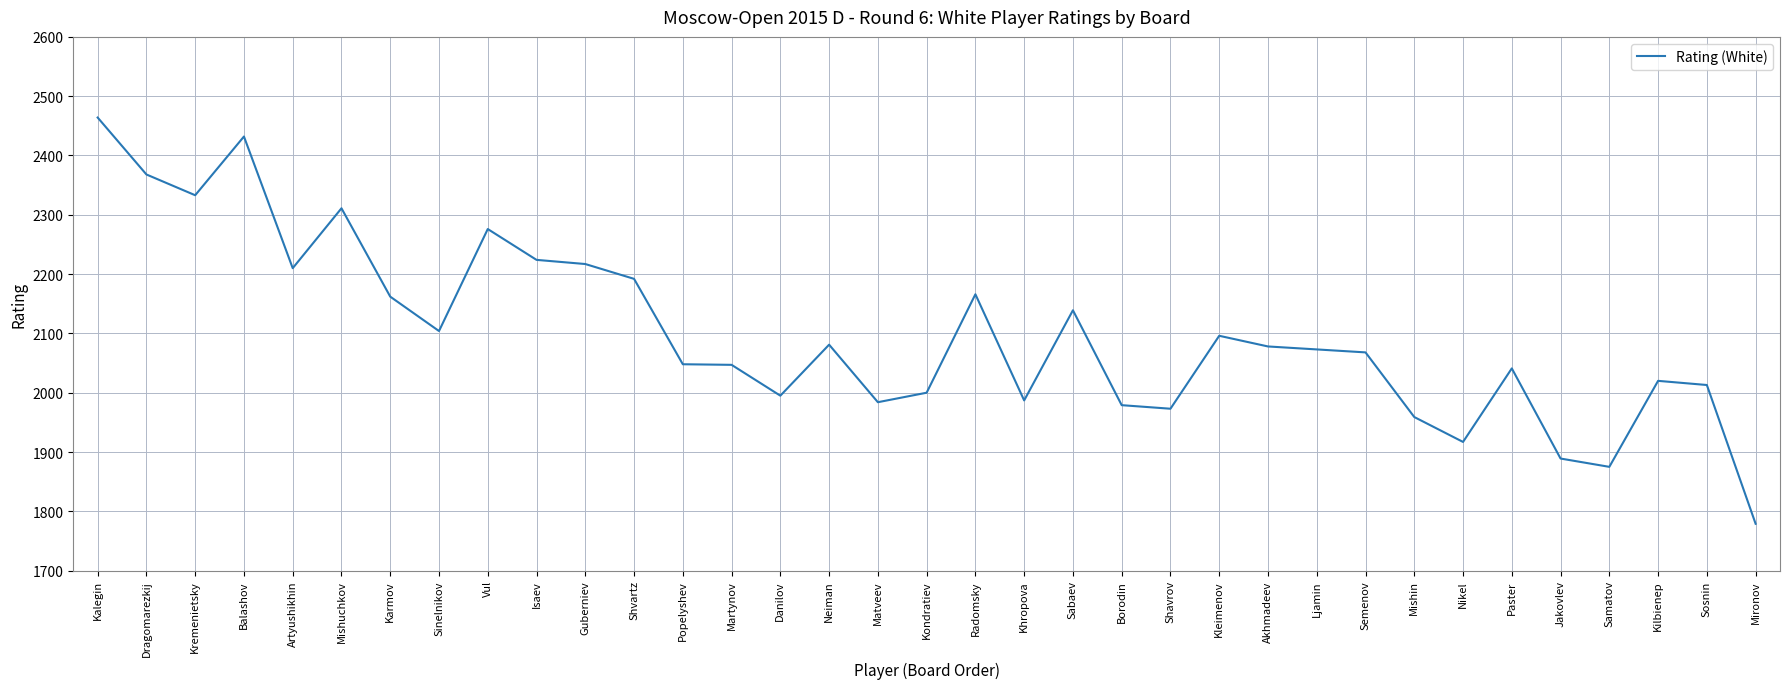

Which label corresponds to the smallest value in the chart?

Mironov